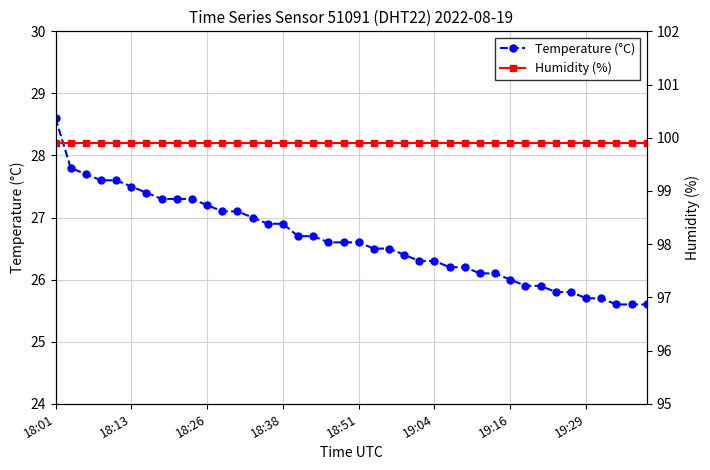

True or false: Temperature (°C) has a value of 45.1 at 19:04.

False